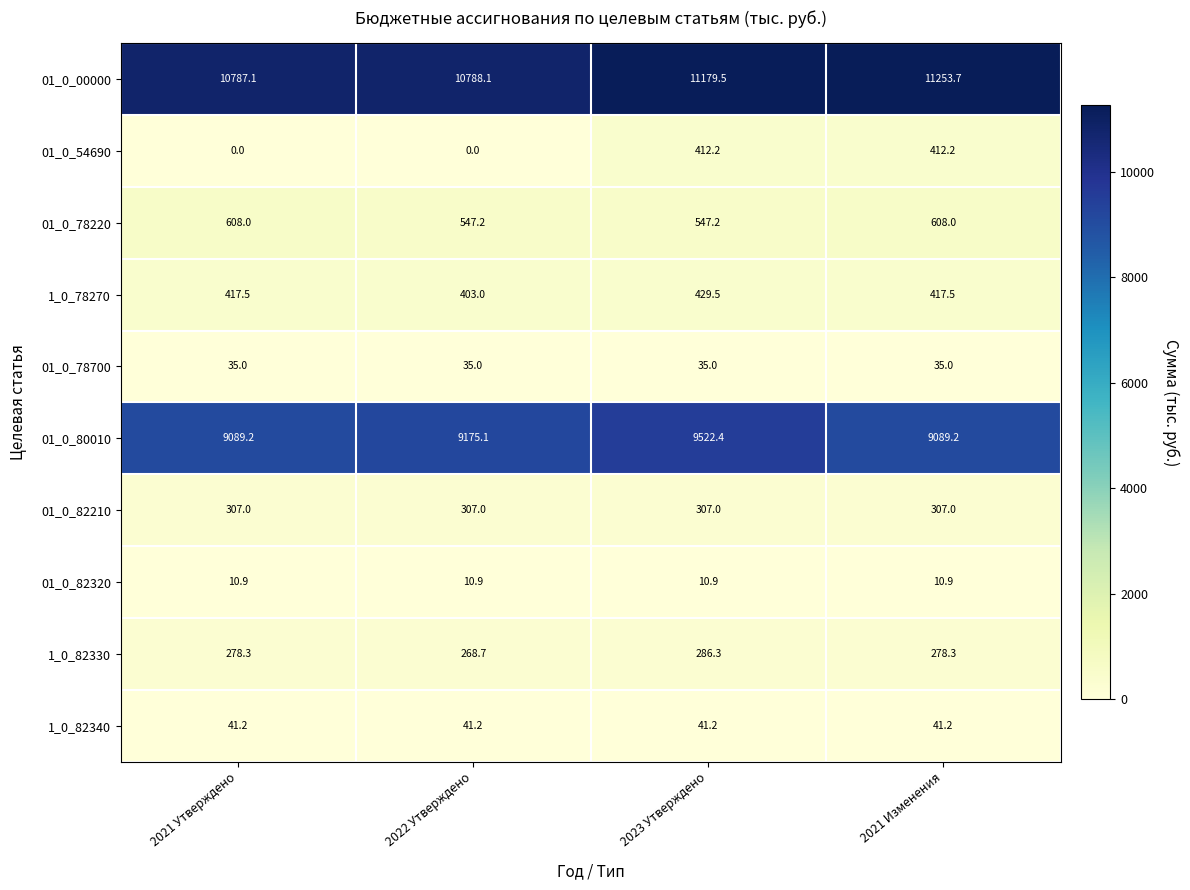

The 01_0_82320 series shows 10.9 at 2023 Утверждено. True or false?

True